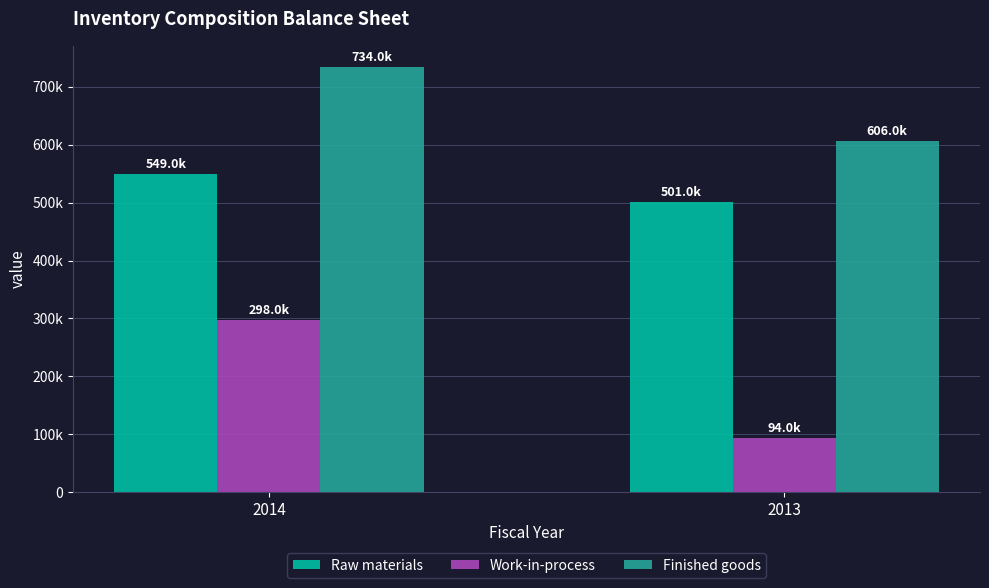

At 2013, list the series in order from smallest to largest.

Work-in-process, Raw materials, Finished goods